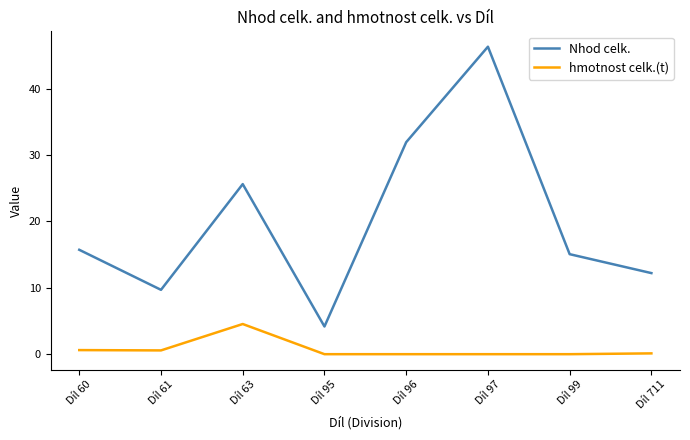

At which label does Nhod celk. reach its minimum?

Díl 95